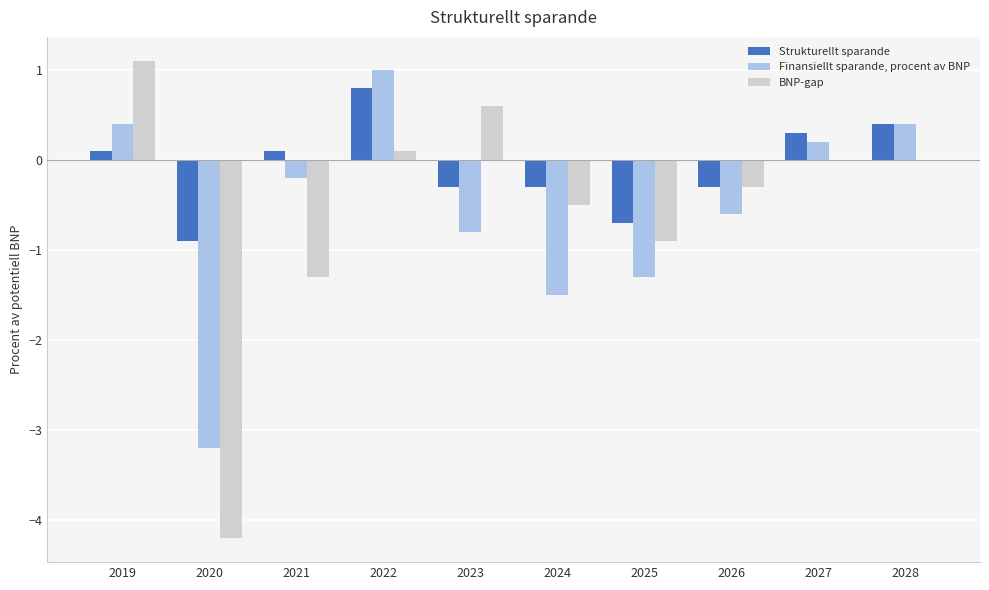

Reading right to left, what are all the values shown in this chart?

Strukturellt sparande: 0.4	0.3	-0.3	-0.7	-0.3	-0.3	0.8	0.1	-0.9	0.1
Finansiellt sparande, procent av BNP: 0.4	0.2	-0.6	-1.3	-1.5	-0.8	1.0	-0.2	-3.2	0.4
BNP-gap: 0.0	0.0	-0.3	-0.9	-0.5	0.6	0.1	-1.3	-4.2	1.1